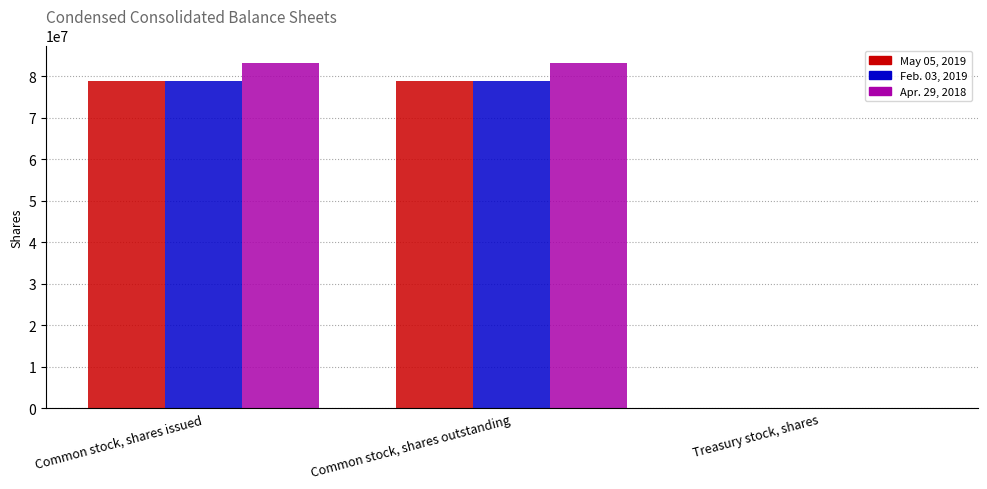

What is the maximum value shown in the chart?

83222000